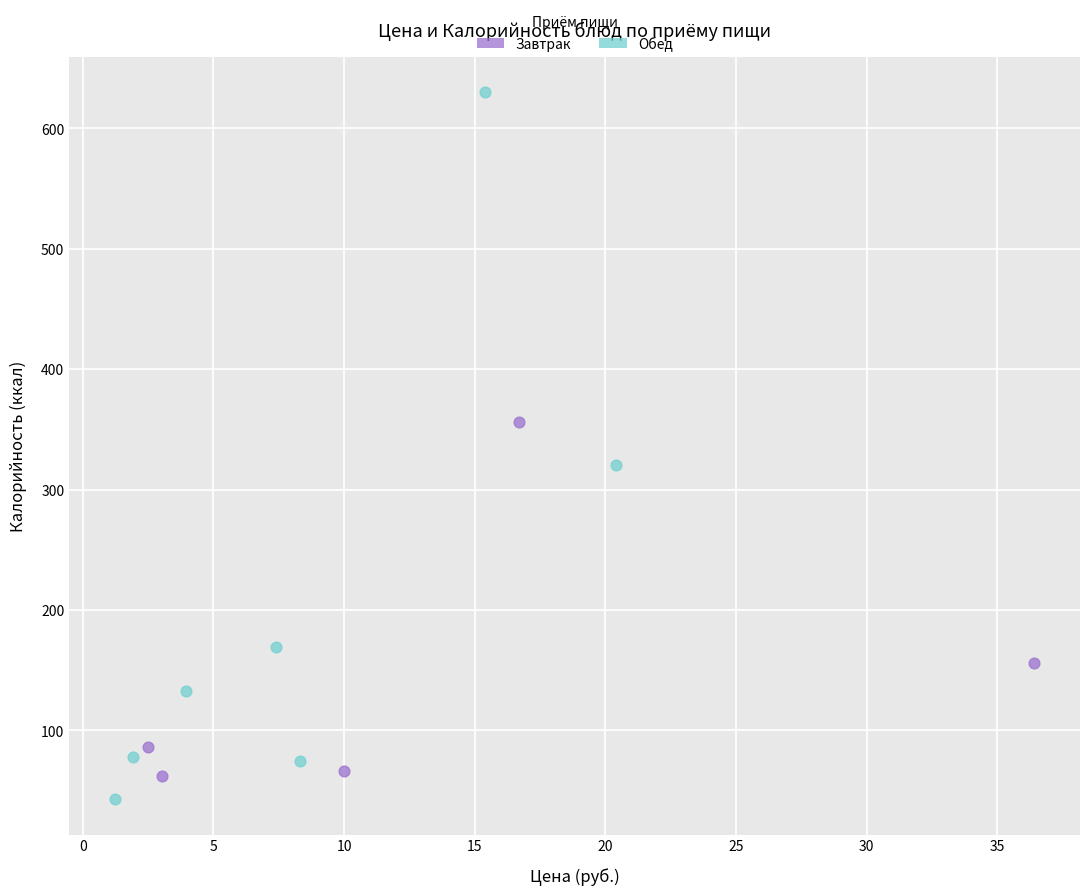

Which series contains the highest Y value?

Обед